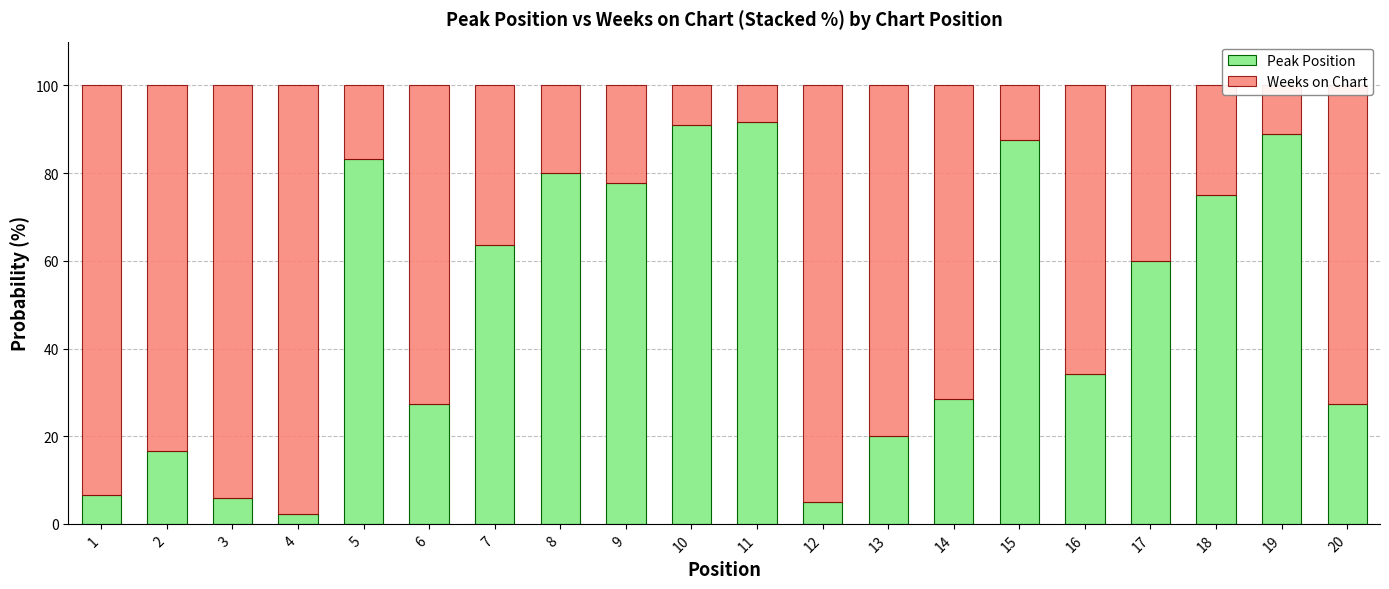

What is the sum of all Peak Position values?

972.5